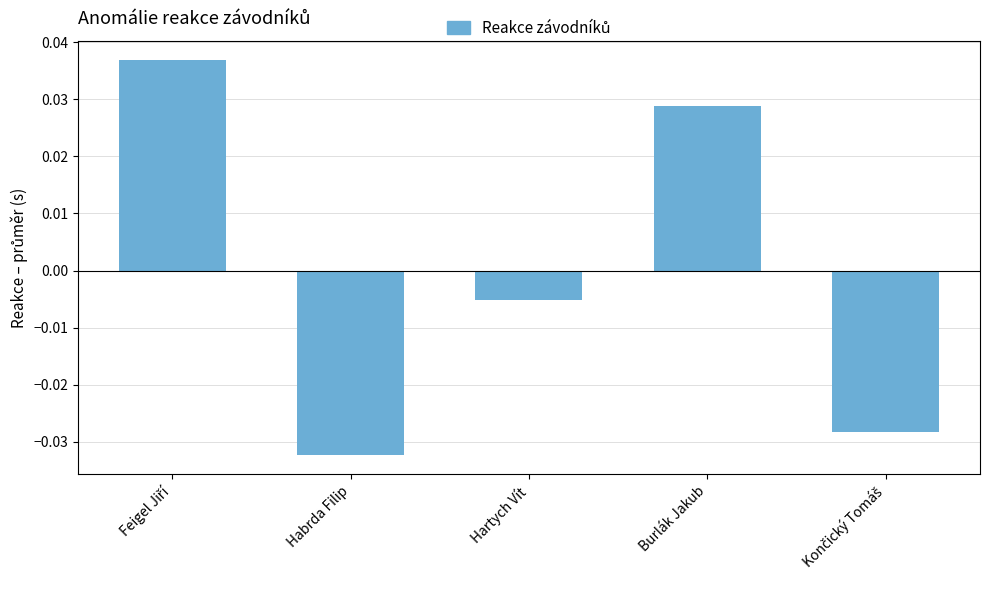

At which label is the value closest to 0?

Hartych Vít